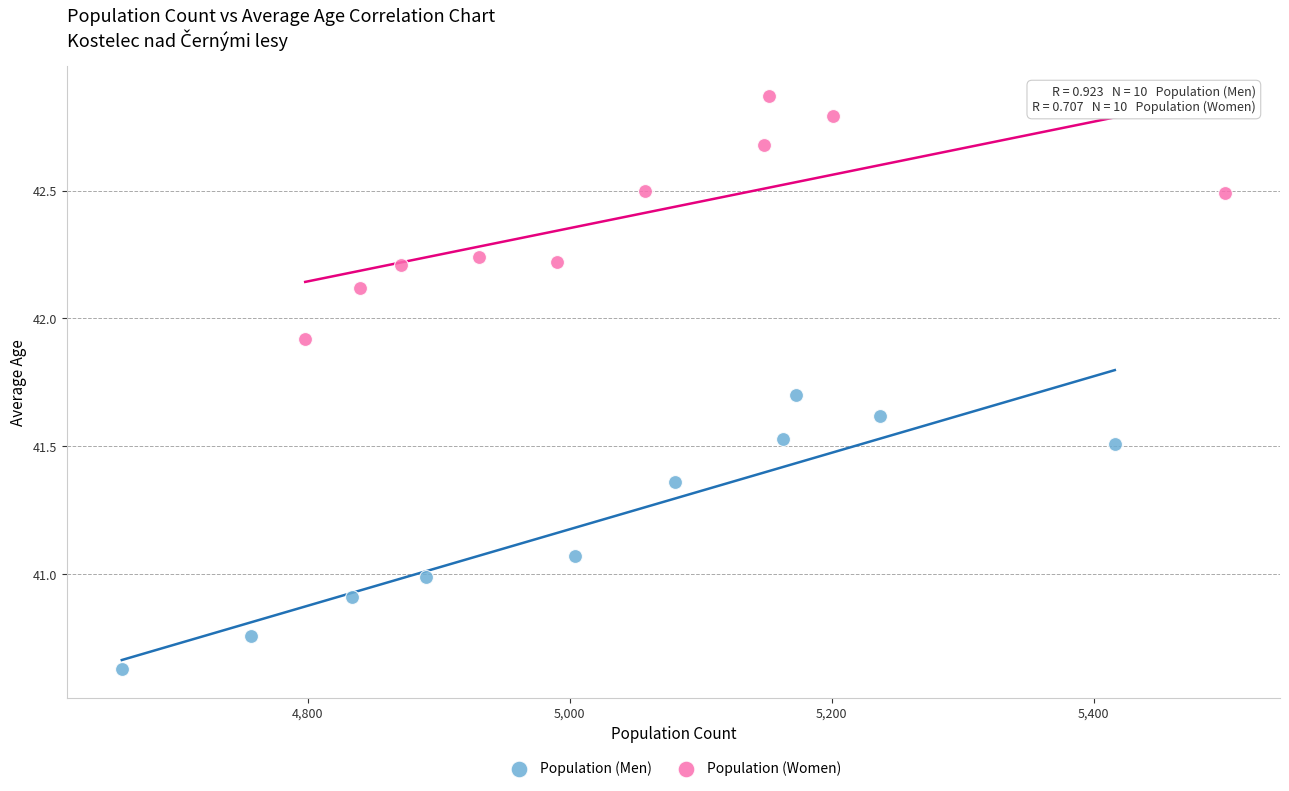

Which series has the largest Y range (max minus min)?

Population (Men)